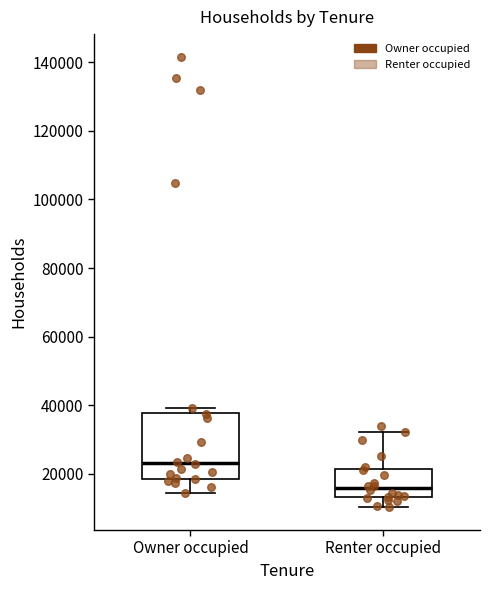

Which box's median line is the lowest?

Renter occupied